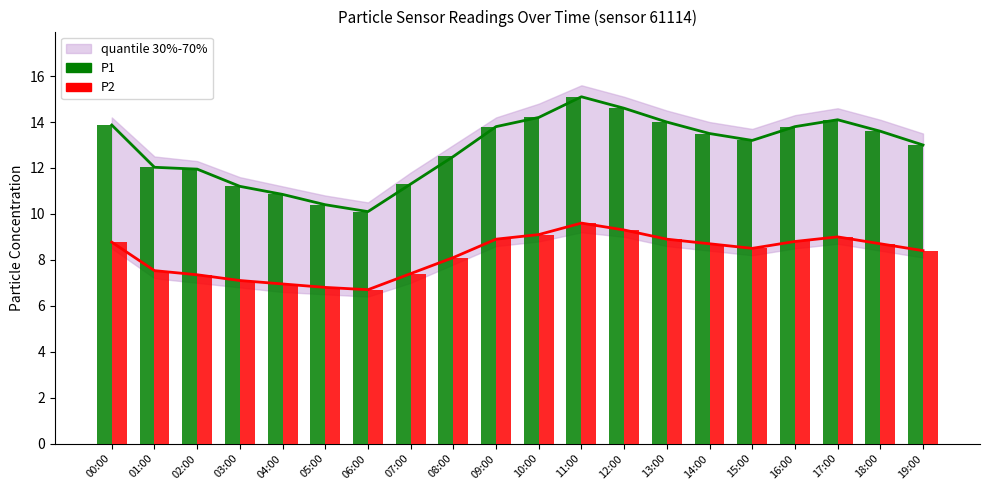

At how many categories does at least one series exceed 6?

20